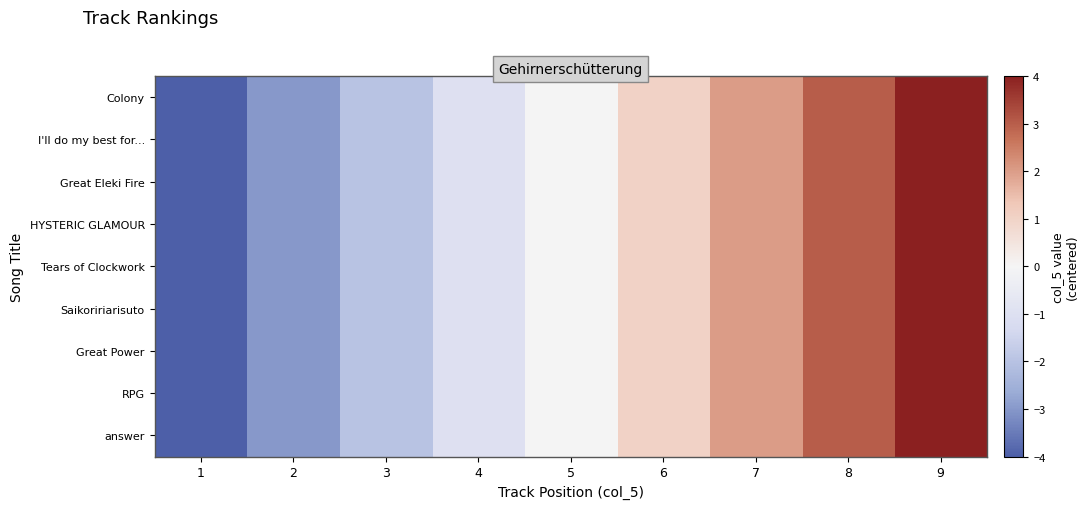

At which category is the sum across all series the highest?

9